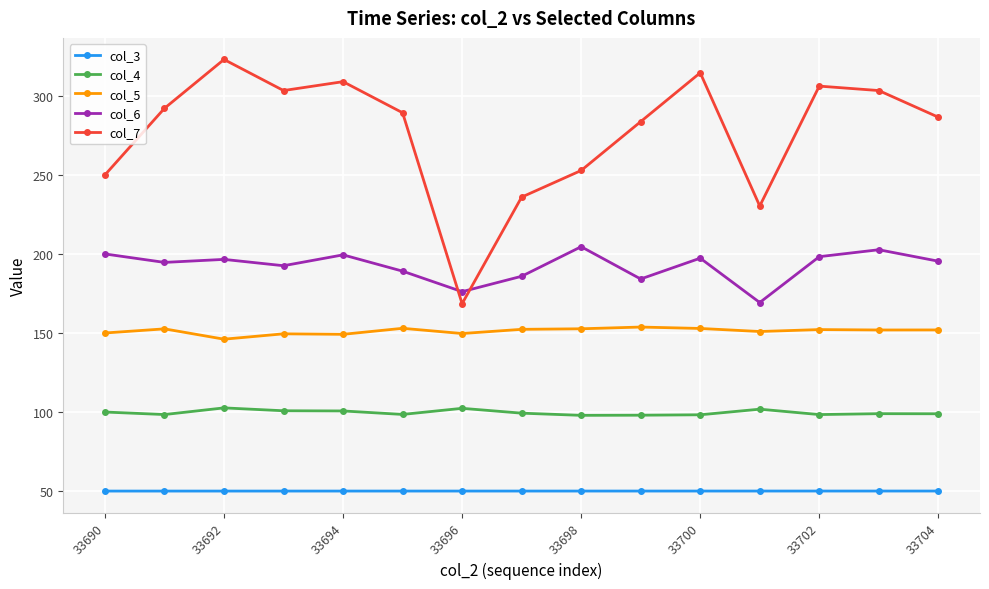

At how many categories does at least one series exceed 313?

2